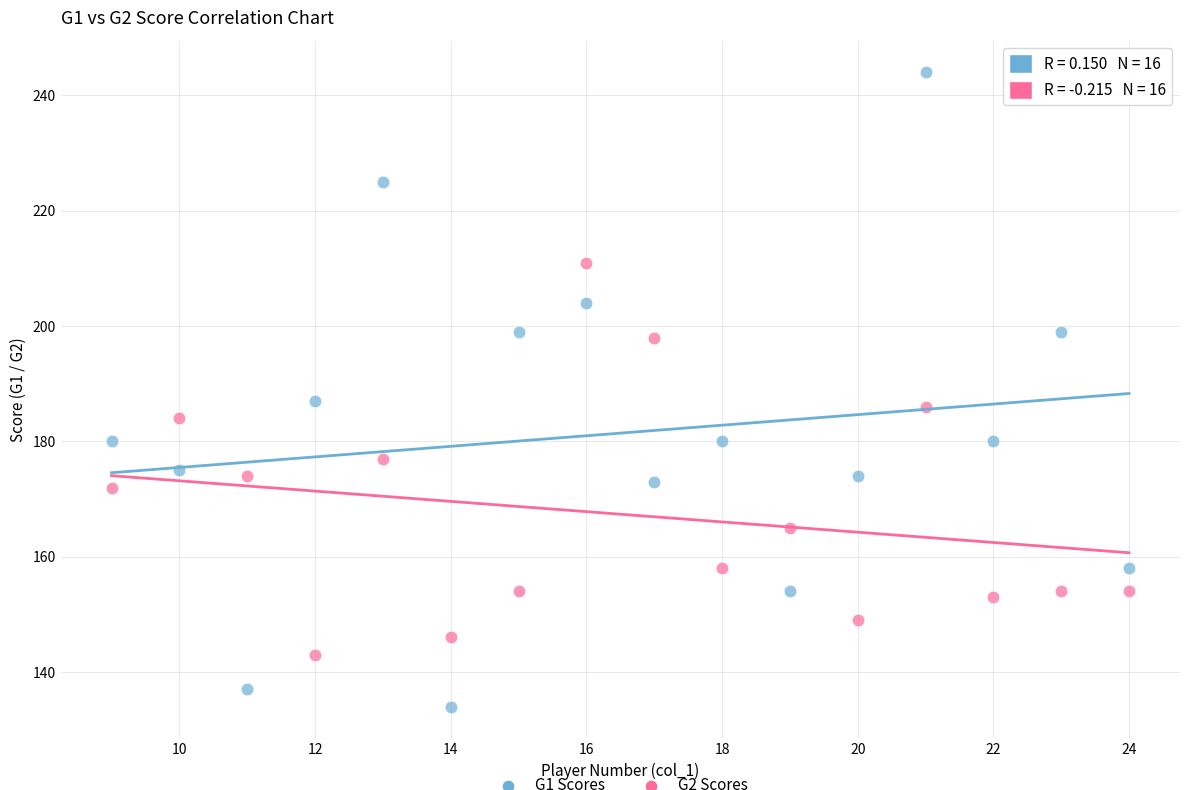

Across all data points, what is the range of X values (max minus min)?

15